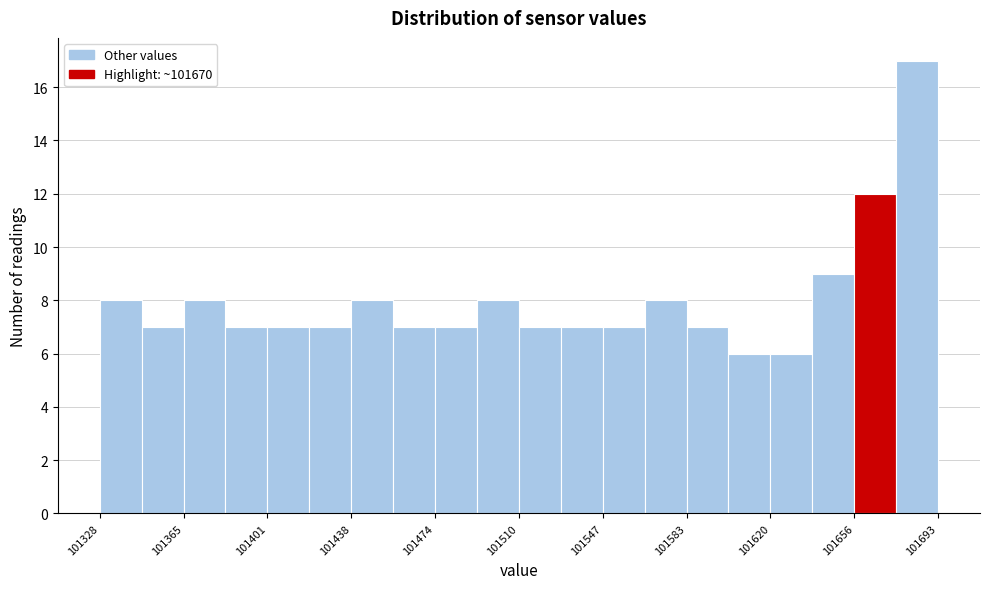

Around what value on the x-axis is the tallest bar? Give the approximate position of its centre, as read against the axis.

101685